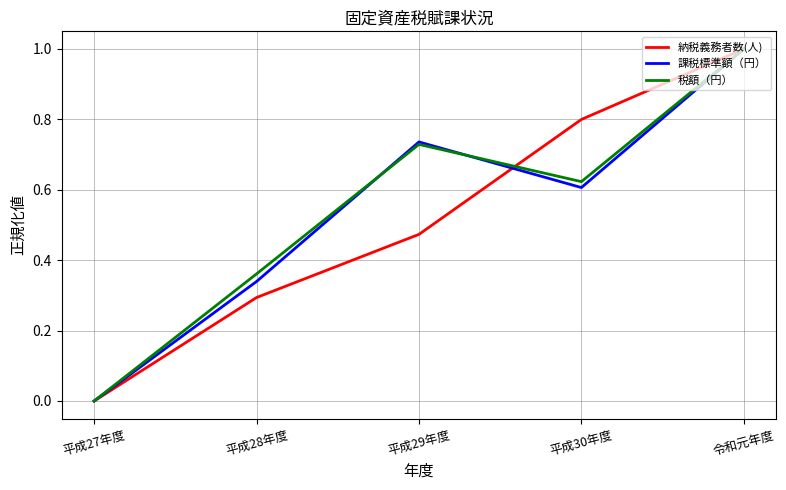

How many distinct data groups are displayed?

3